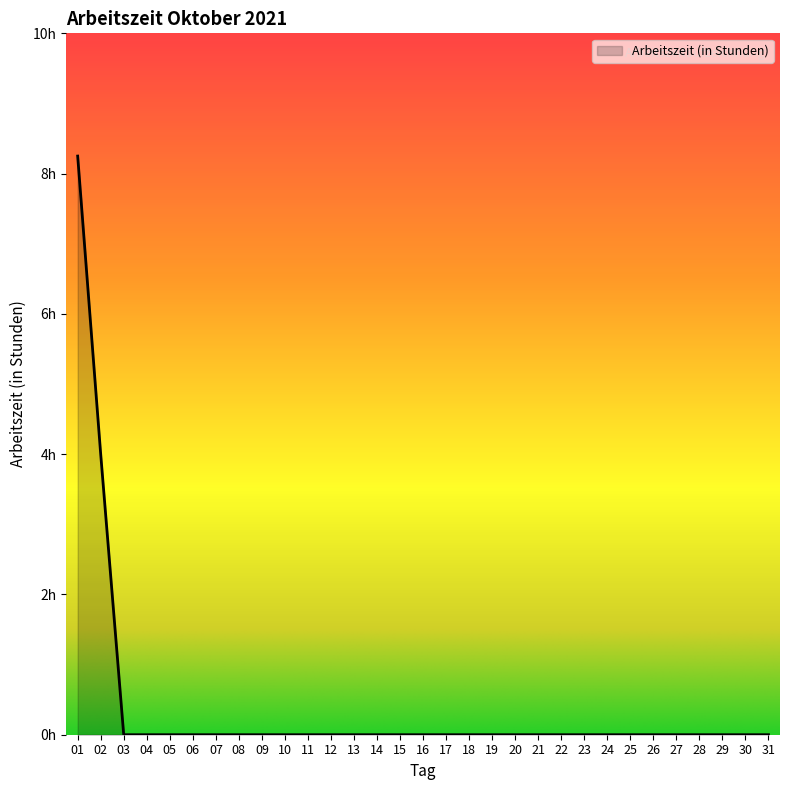

Does the chart display data point markers on the line(s)?

No